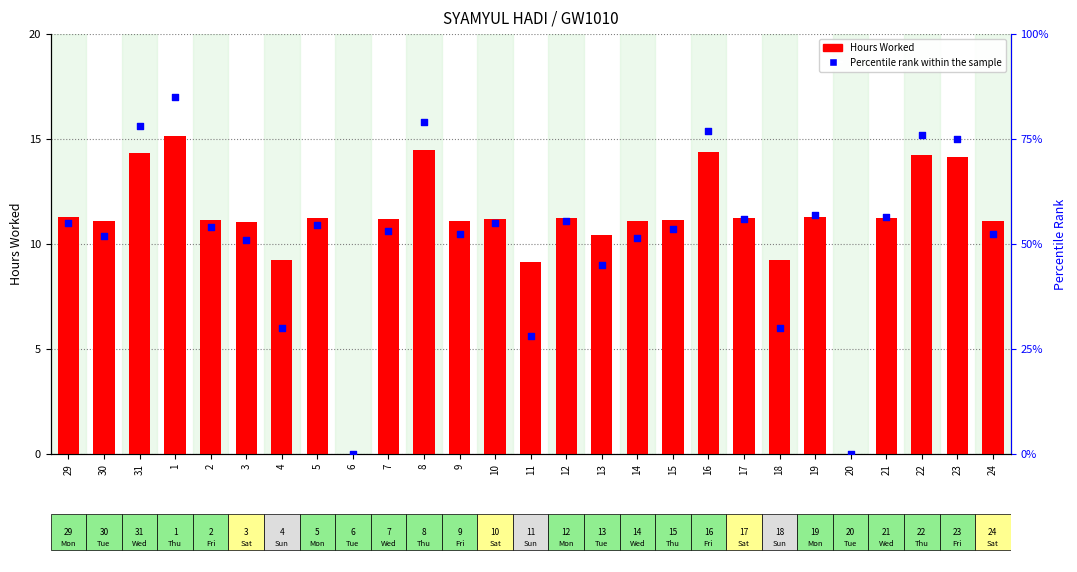

Which series has the widest spread of Y values?

Percentile rank within sample